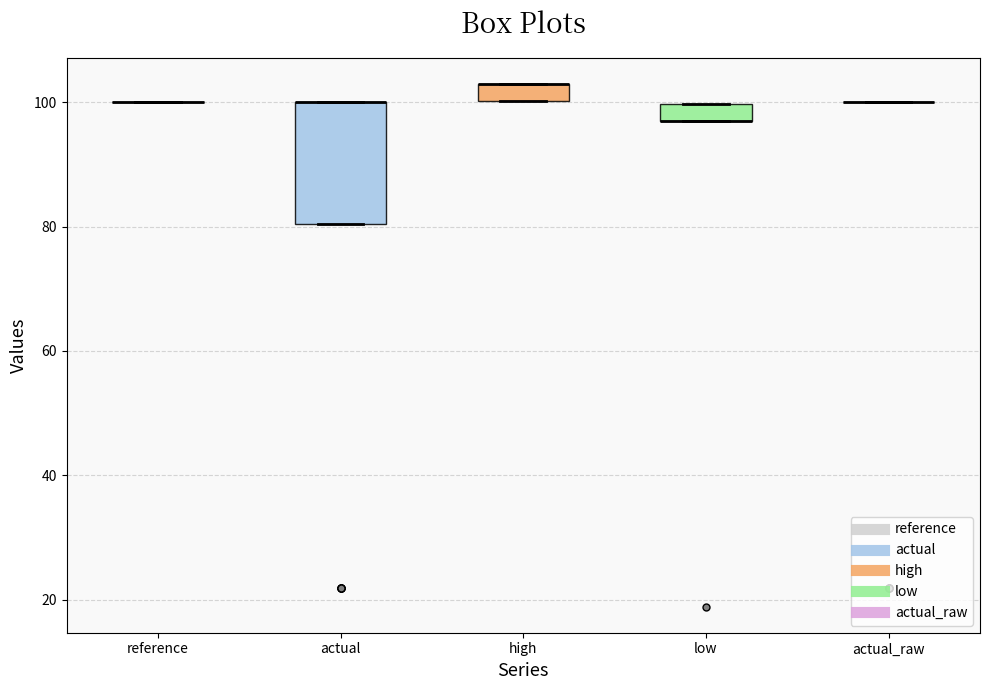

Where is the lower edge of the box for high on the y-axis? The values are not printed on the chart, so give them approximately, as read against the axis.

100